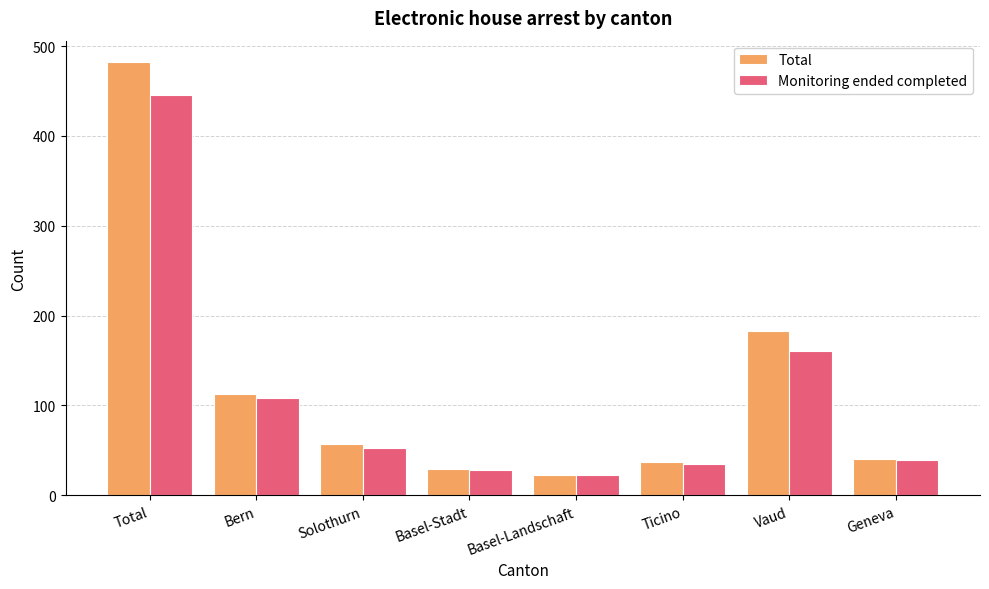

Count the number of categories in the chart.

8